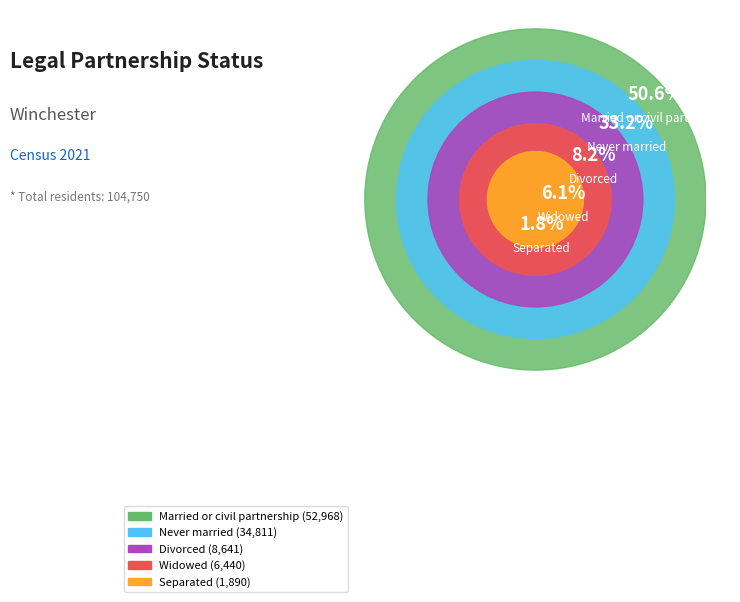

To the nearest percent, what is the difference between the Separated and Never married slice percentages?

31%